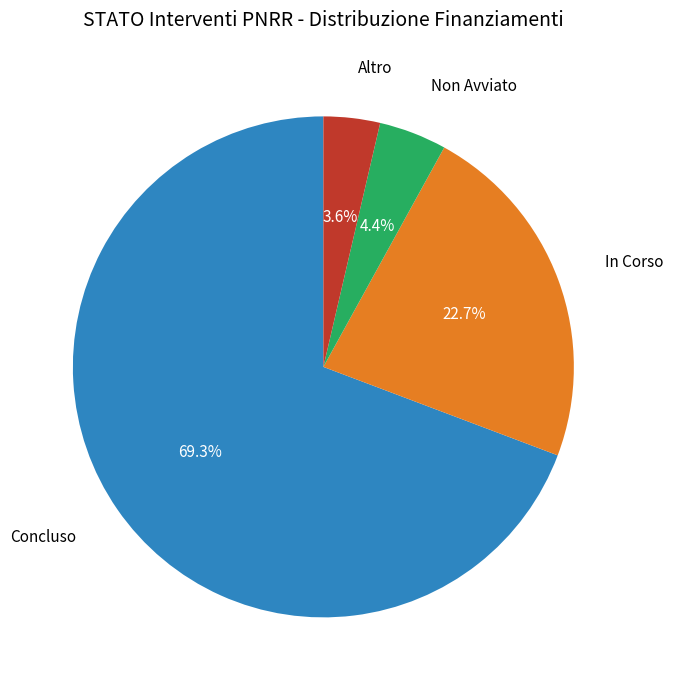

Which has a higher value, Altro or Non Avviato?

Non Avviato